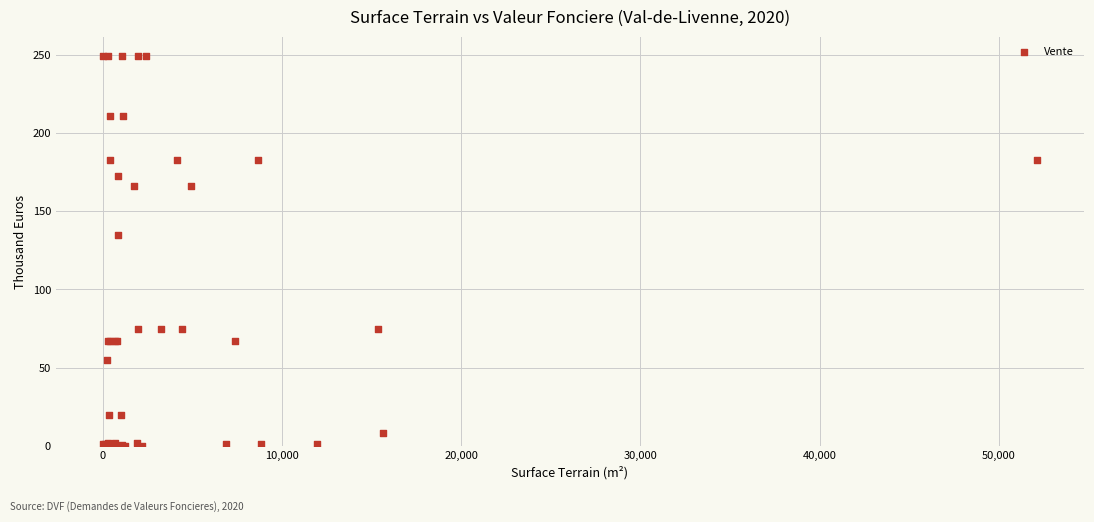

What Y value in the scatter plot is closest to 124?

134.9